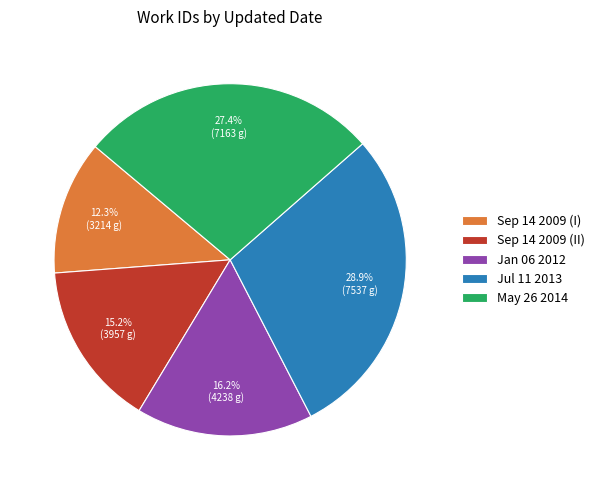

Is there a majority slice in this chart?

No